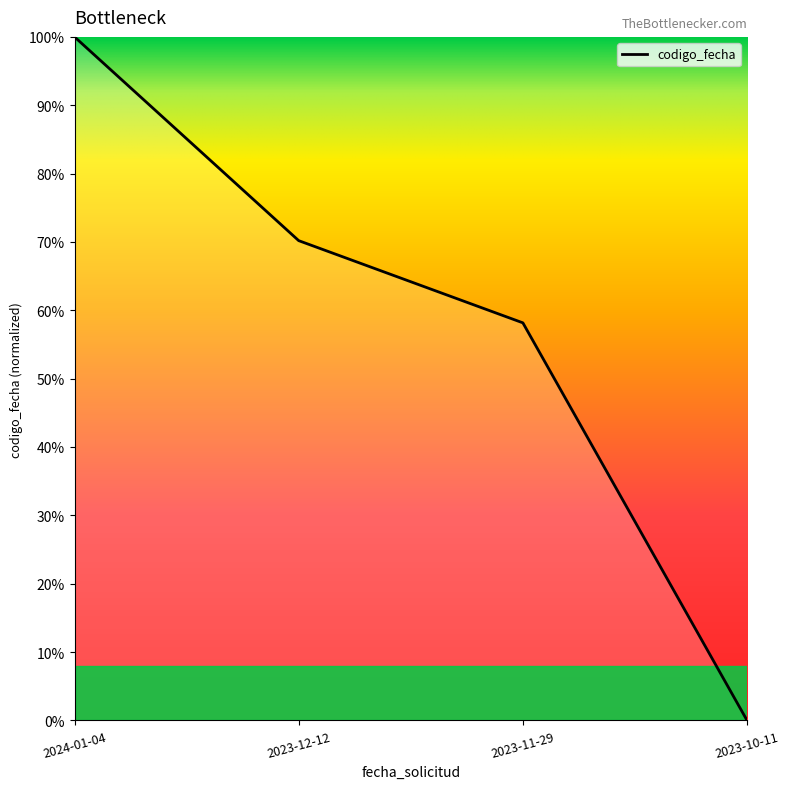

How many values are between 0 and 1?

4